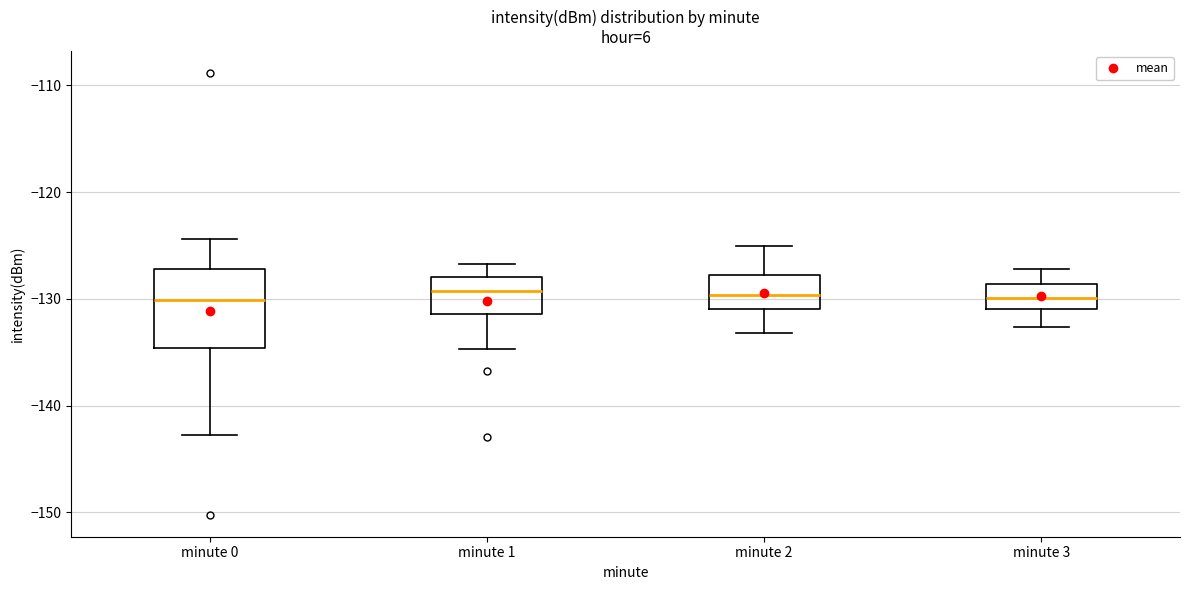

Which box is the tallest, from its lower edge to its upper edge?

minute 0